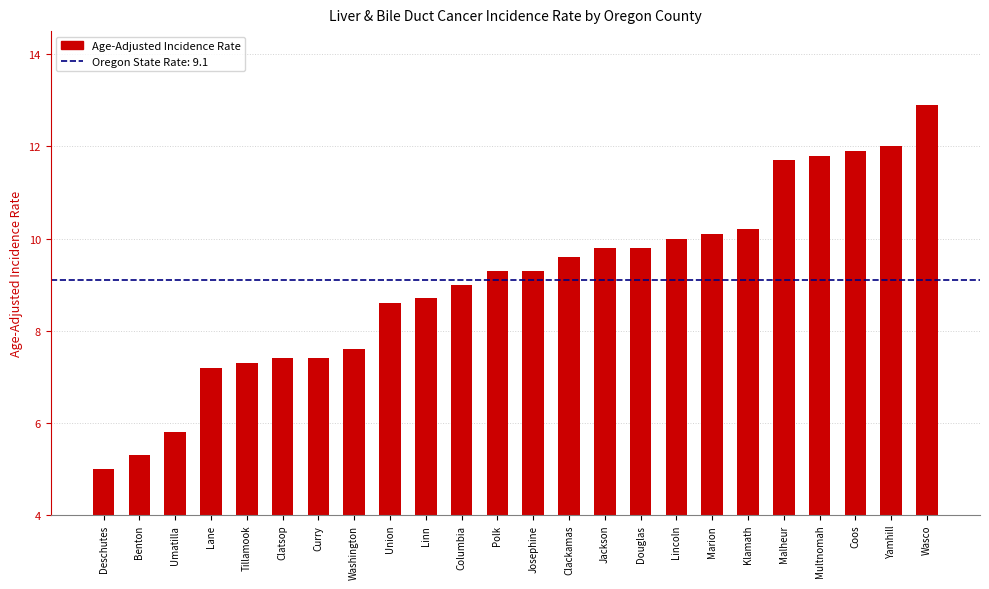

Is it true that the value at Lane is 2.5?

False